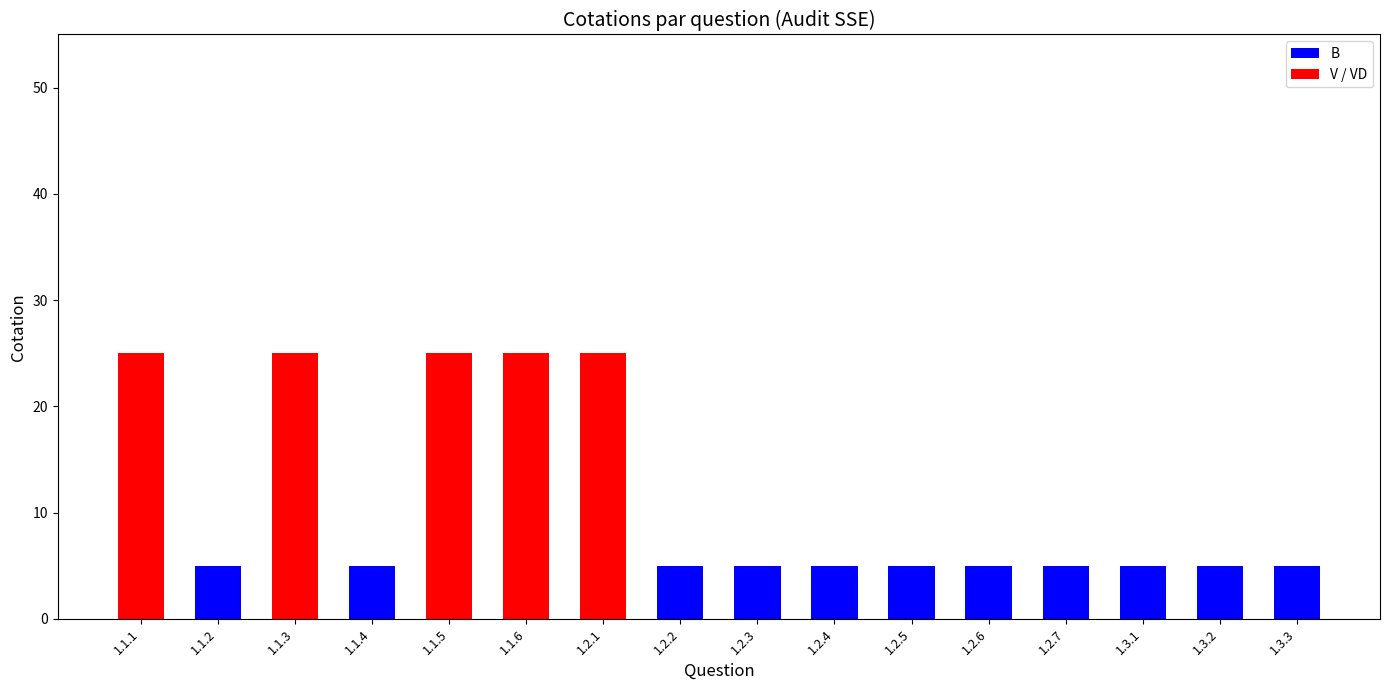

What is the highest value of the B series?

5